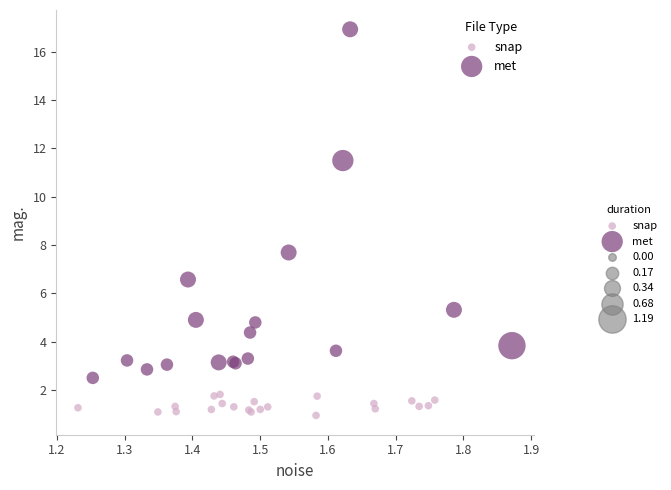

Which series has the largest Y range (max minus min)?

met